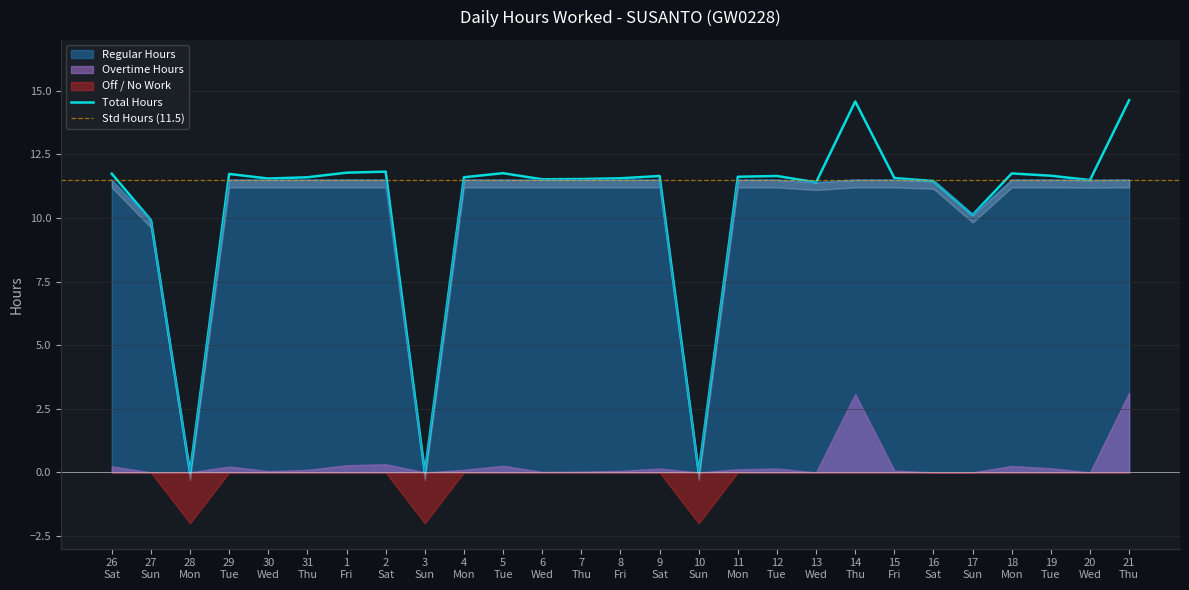

Reading left to right, list all the values displayed in this chart.

11.7	9.9	0.0	11.7	11.6	11.6	11.8	11.8	0.0	11.6	11.8	11.5	11.5	11.6	11.7	0.0	11.6	11.7	11.4	14.6	11.6	11.4	10.1	11.8	11.7	11.5	14.6